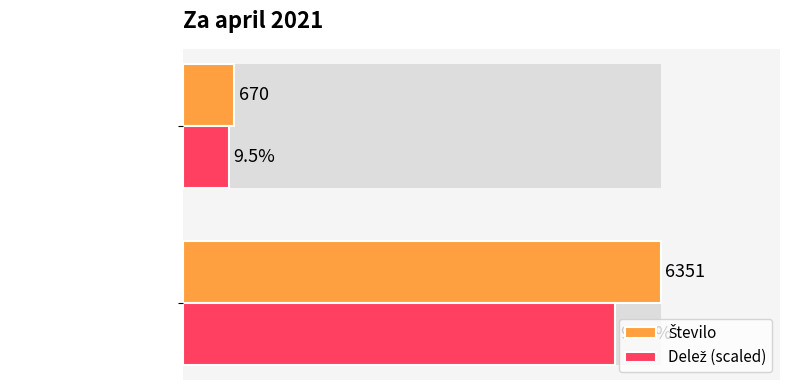

At which category is the sum across all series the highest?

Stalna sestava